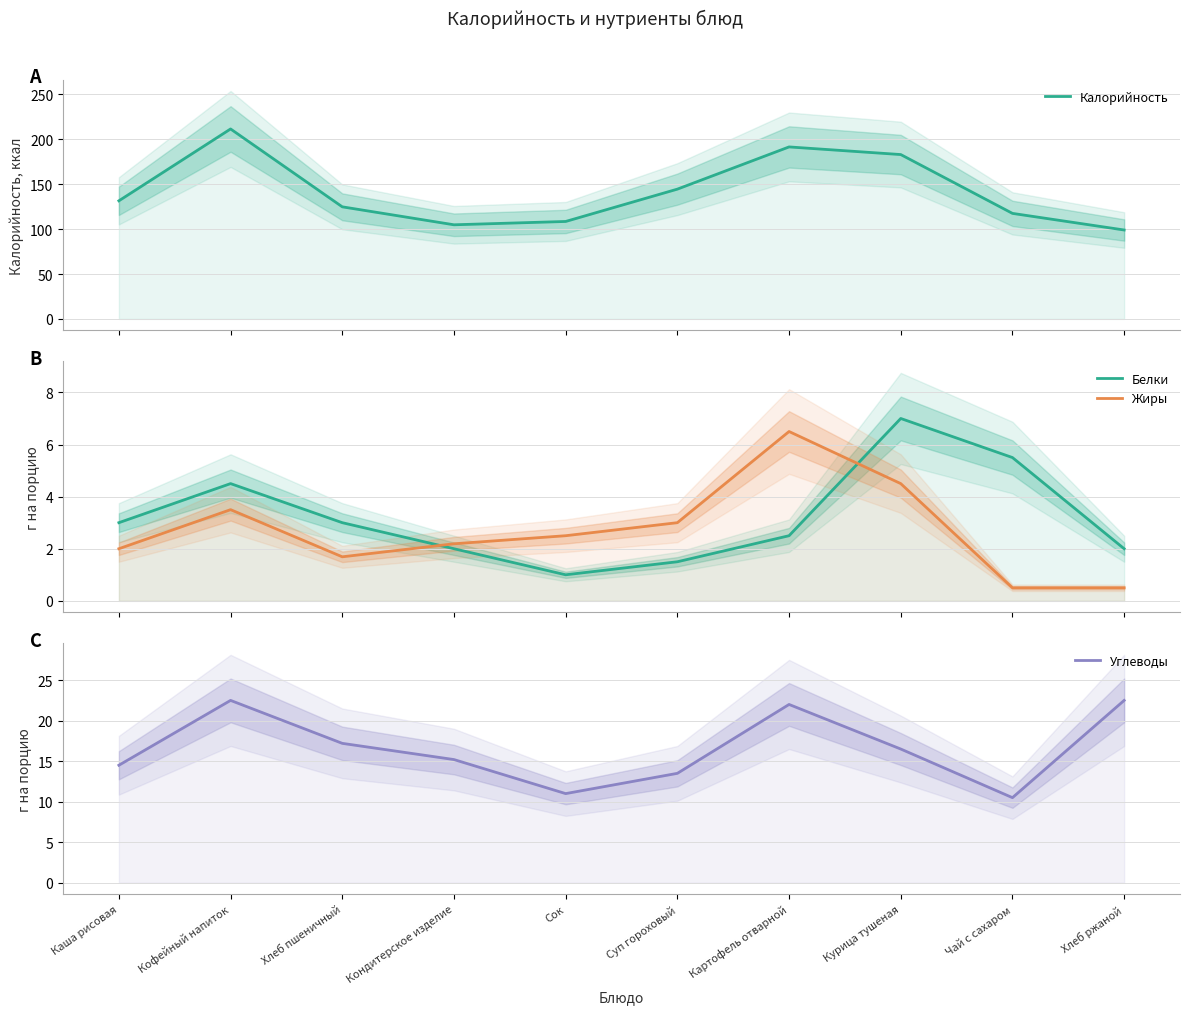

What is the total value across all series at Кондитерское изделие?

124.2